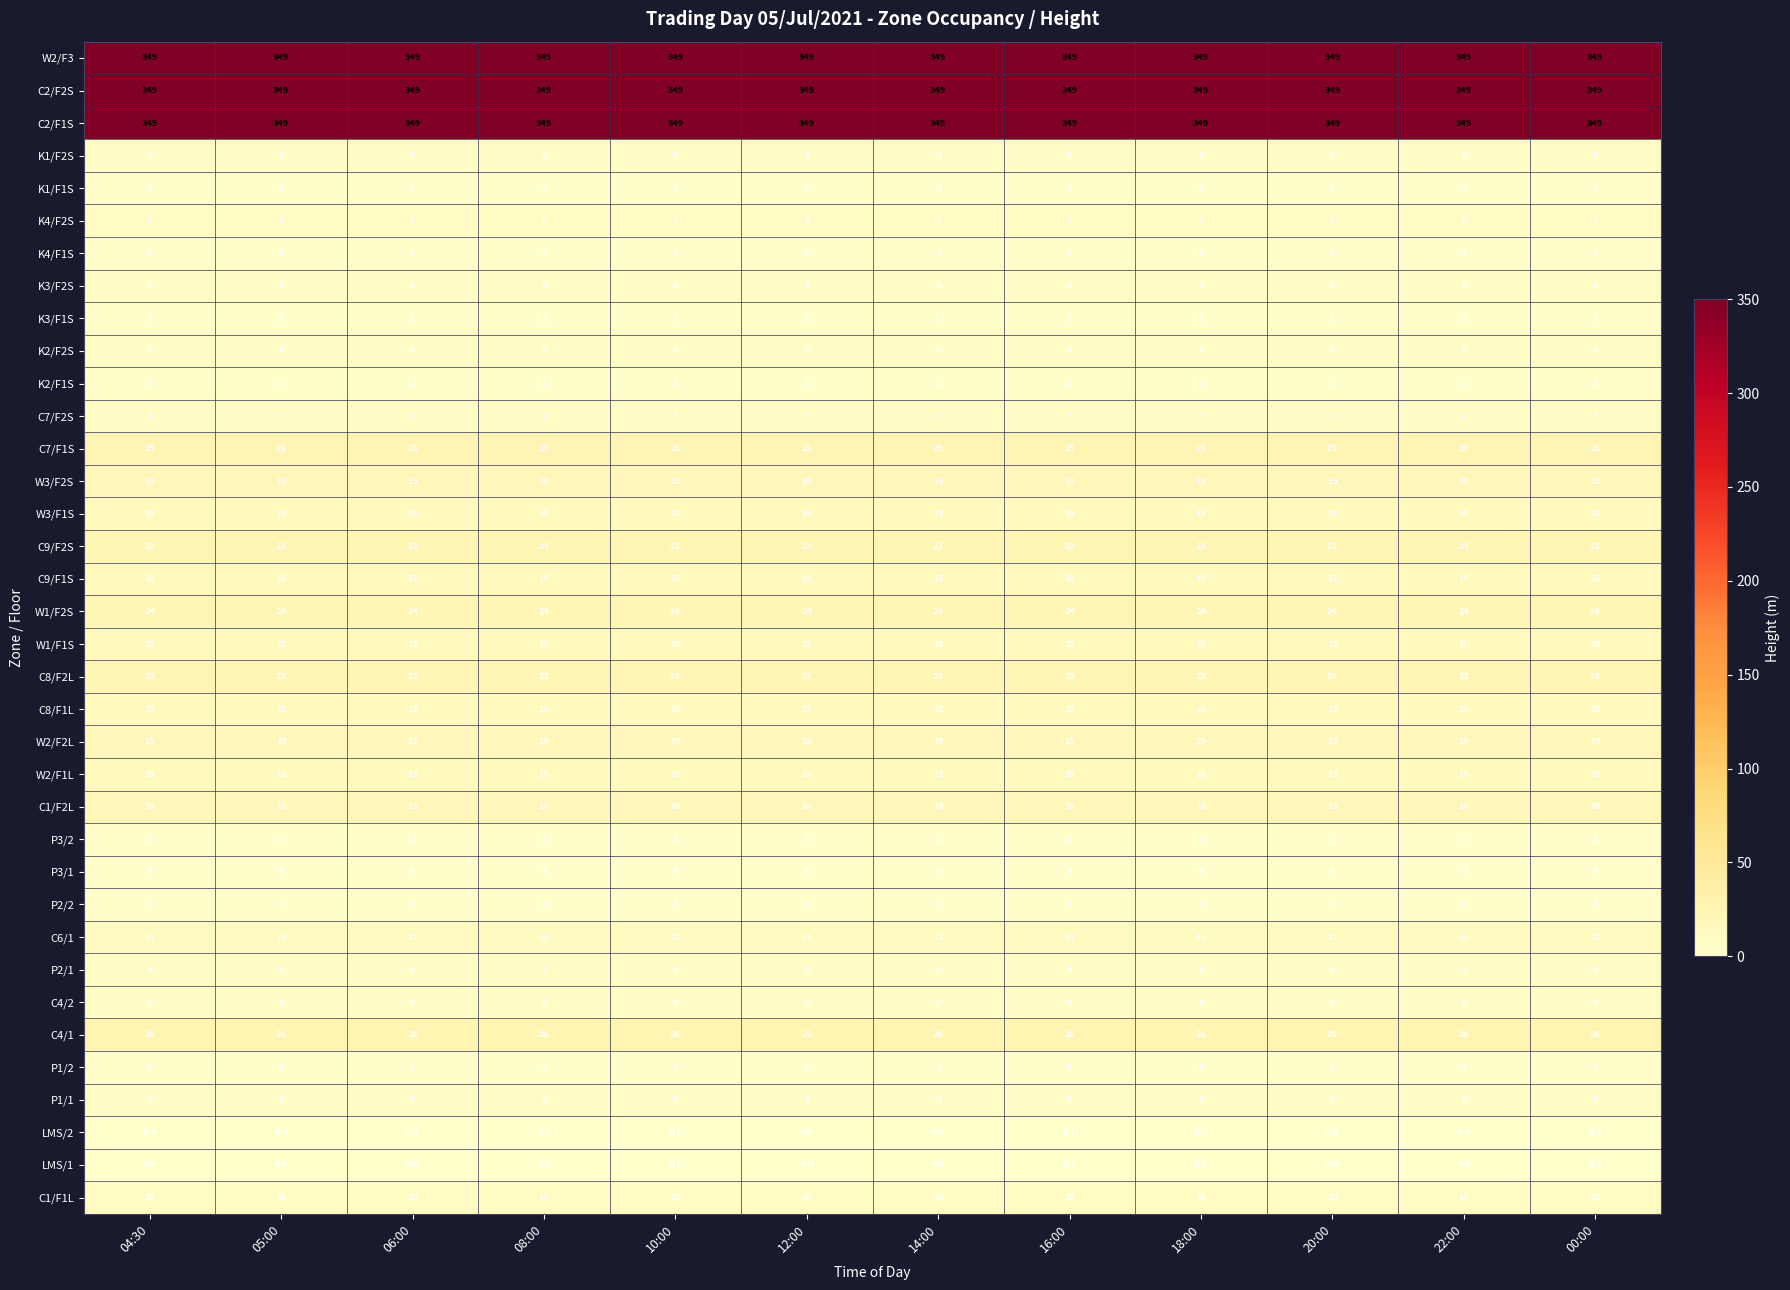

What is the lowest value of the K1/F2S series?

6.0